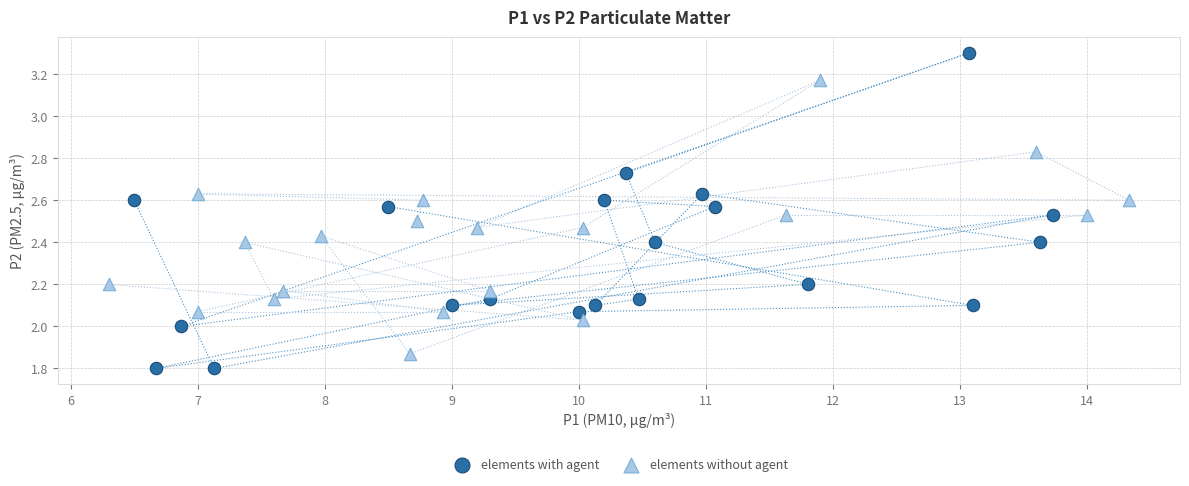

What are all the series names shown in the legend?

elements with agent, elements without agent